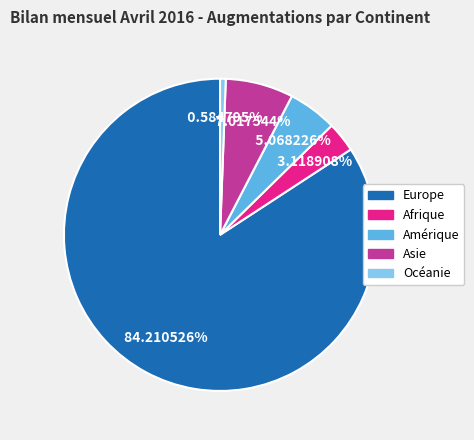

To the nearest percent, what is the difference between the largest and smallest slice percentages?

84%